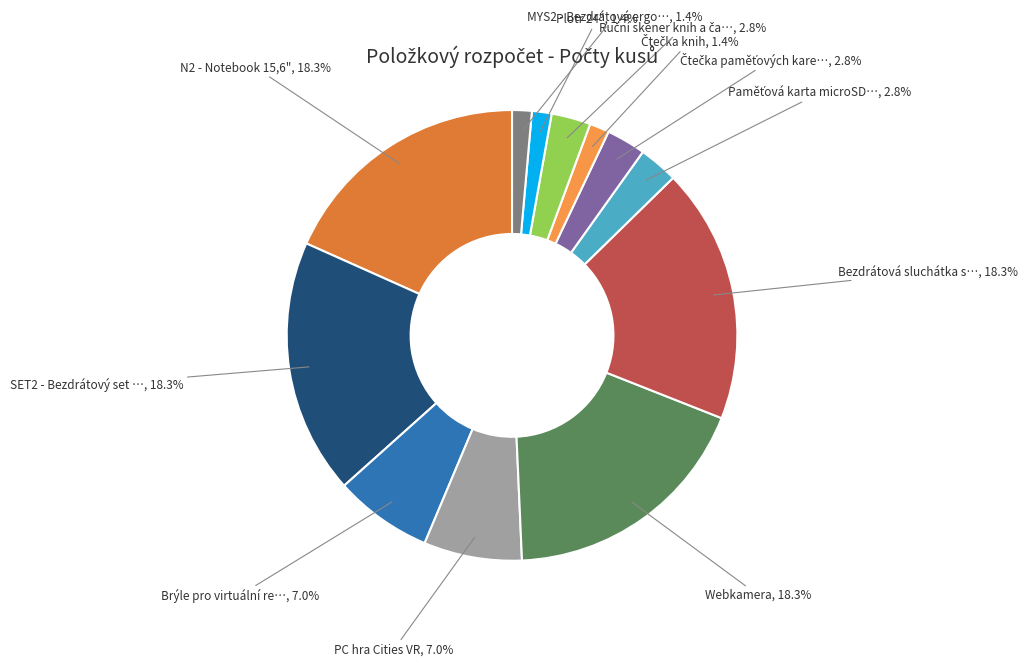

How many segments does this pie chart have?

12